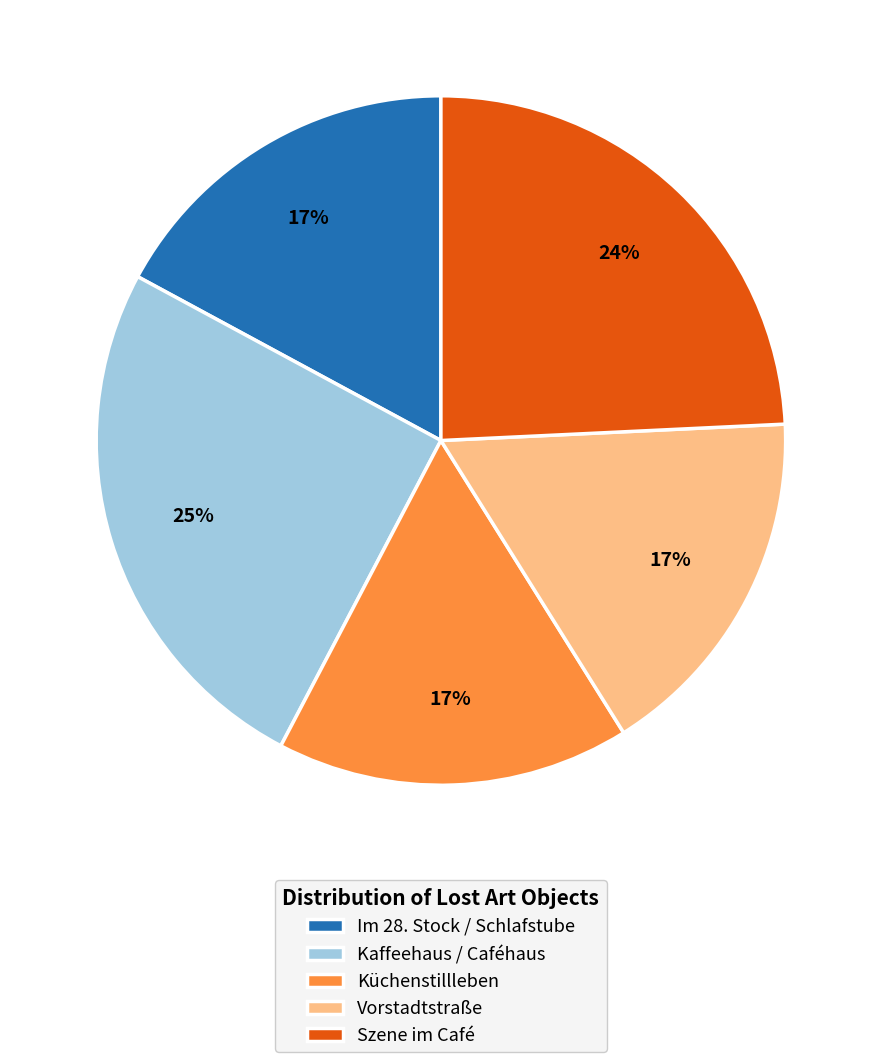

To the nearest percent, what portion does Küchenstillleben represent?

17%